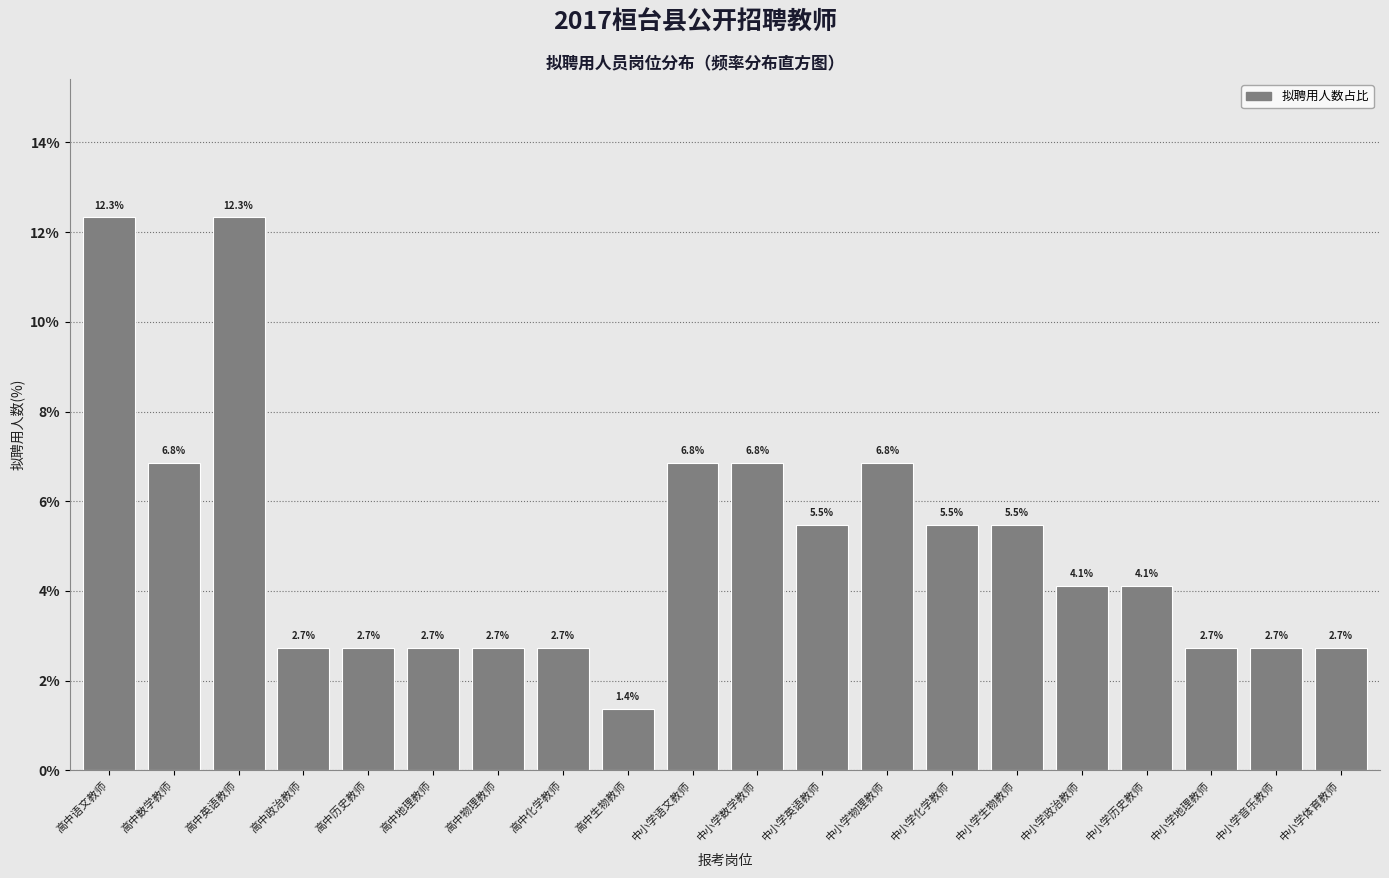

Reading left to right, transcribe all the data shown in this chart.

12.3	6.8	12.3	2.7	2.7	2.7	2.7	2.7	1.4	6.8	6.8	5.5	6.8	5.5	5.5	4.1	4.1	2.7	2.7	2.7